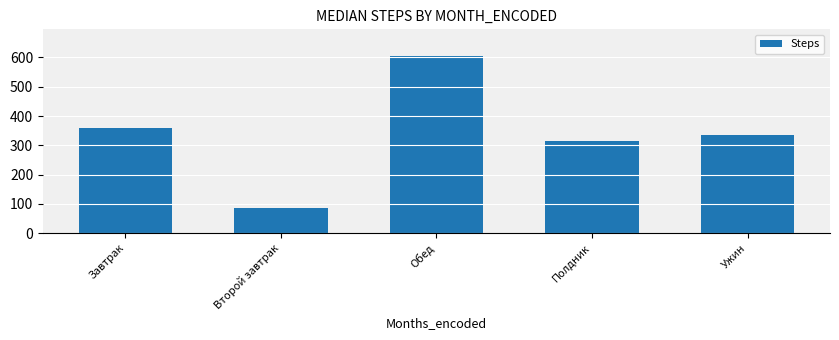

What value does the data have at Обед?

605.4